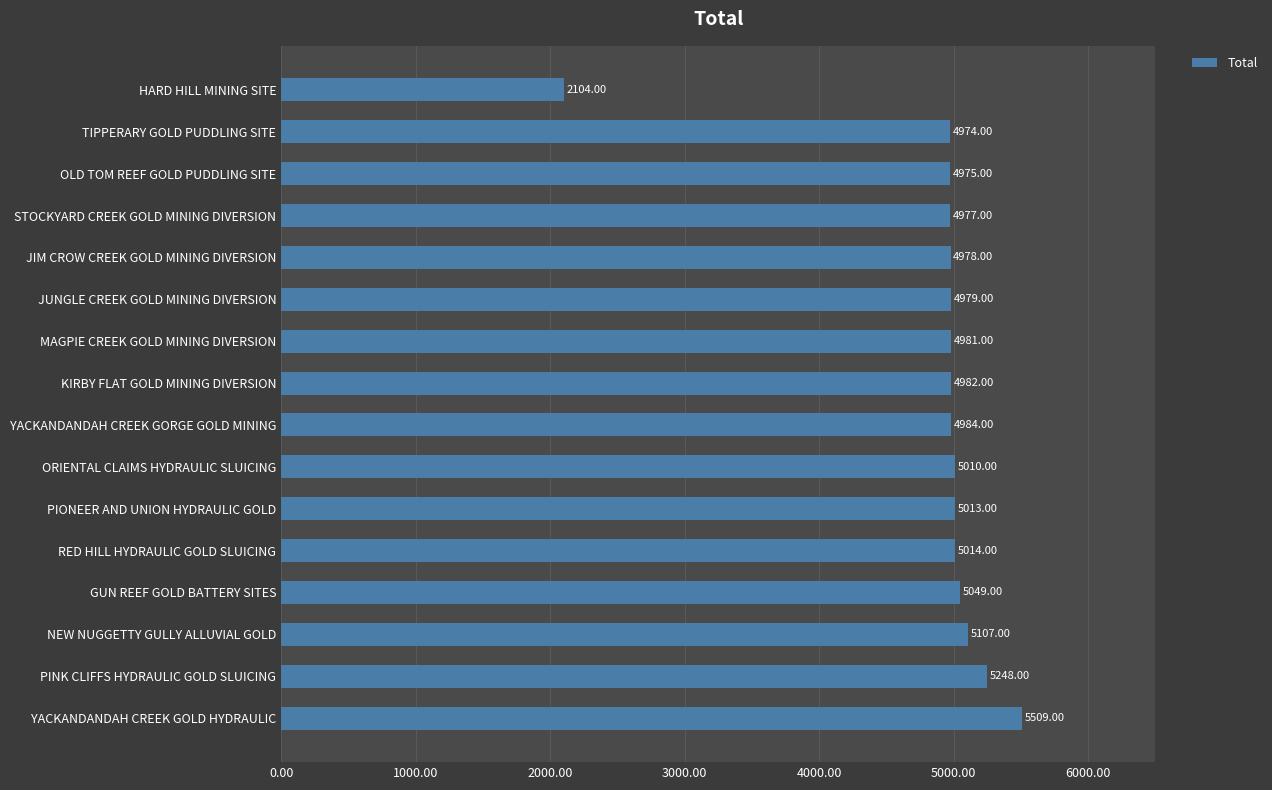

What is the maximum value shown in the chart?

5509